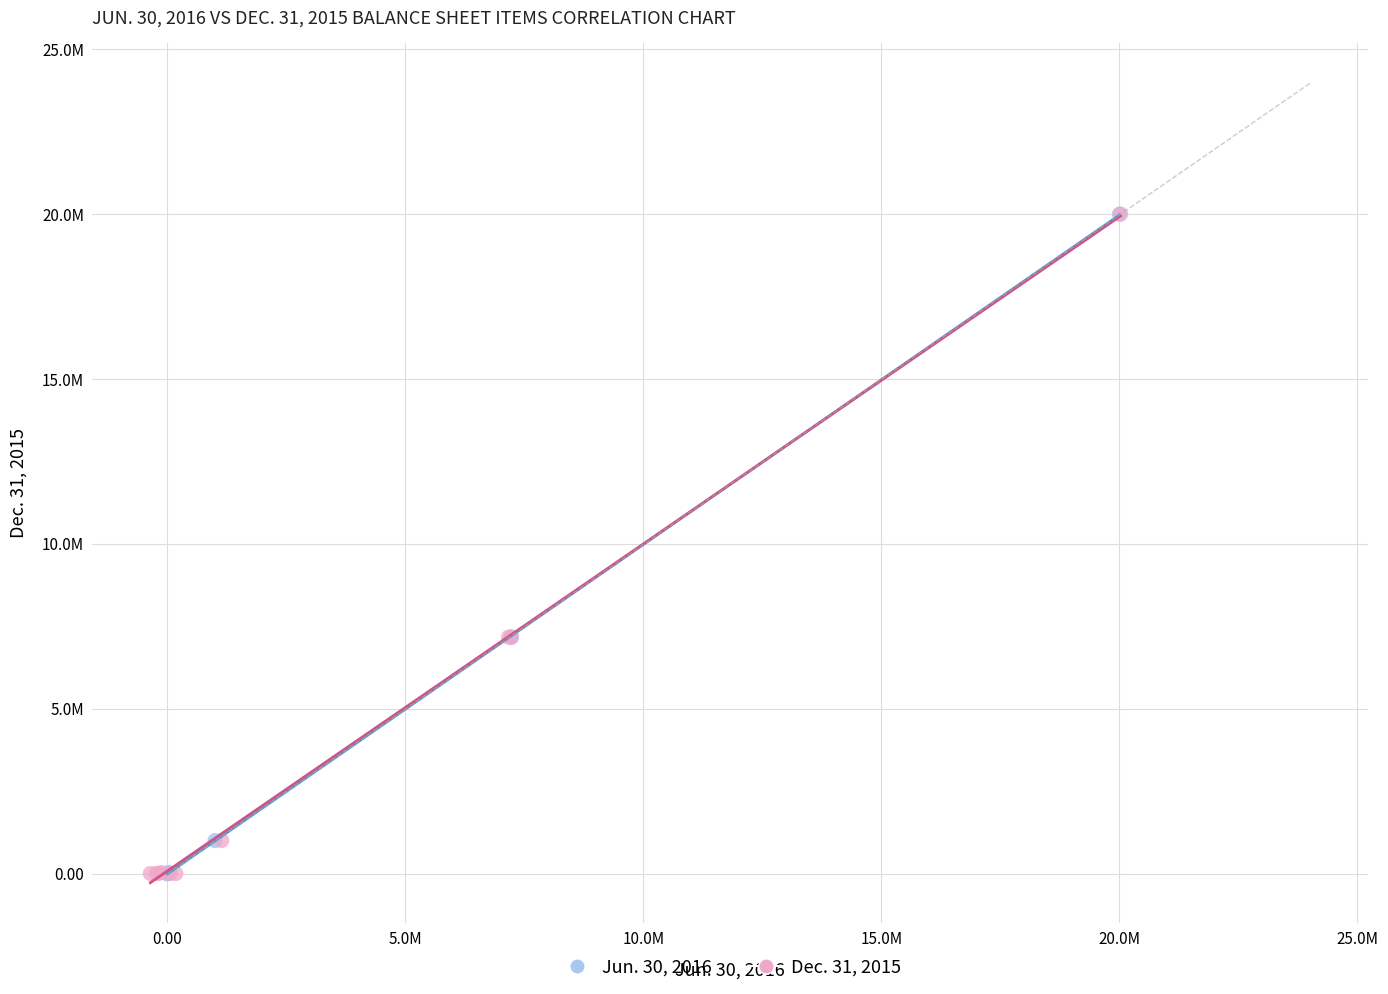

What are all the series names shown in the legend?

Jun. 30, 2016, Dec. 31, 2015